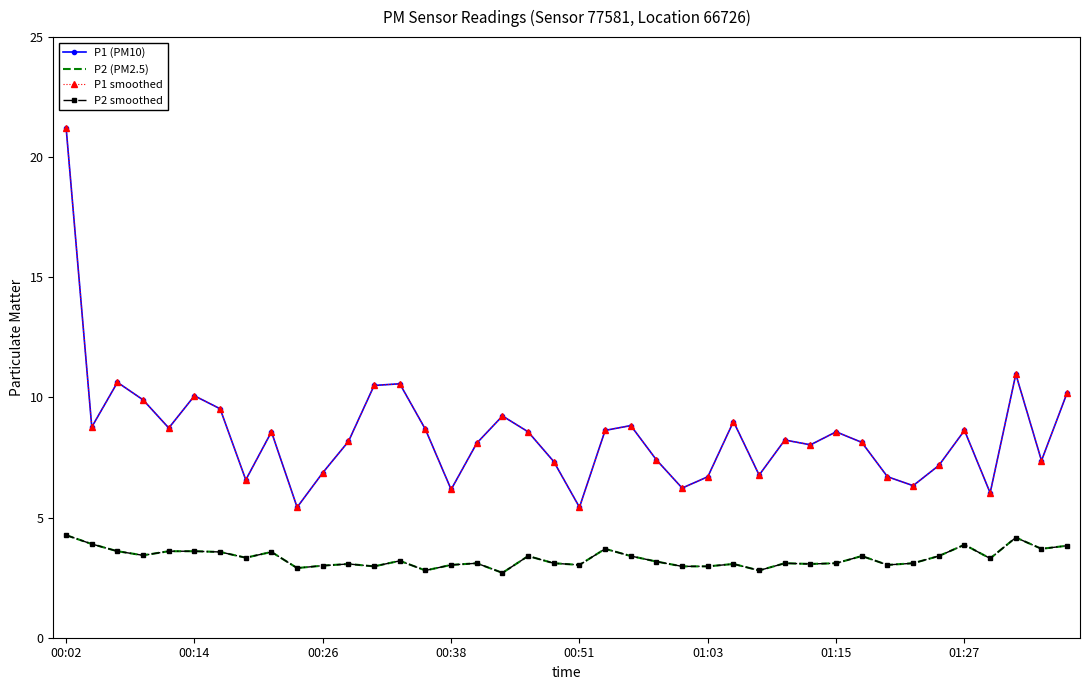

Which series has the largest total across all categories?

P1 (PM10)